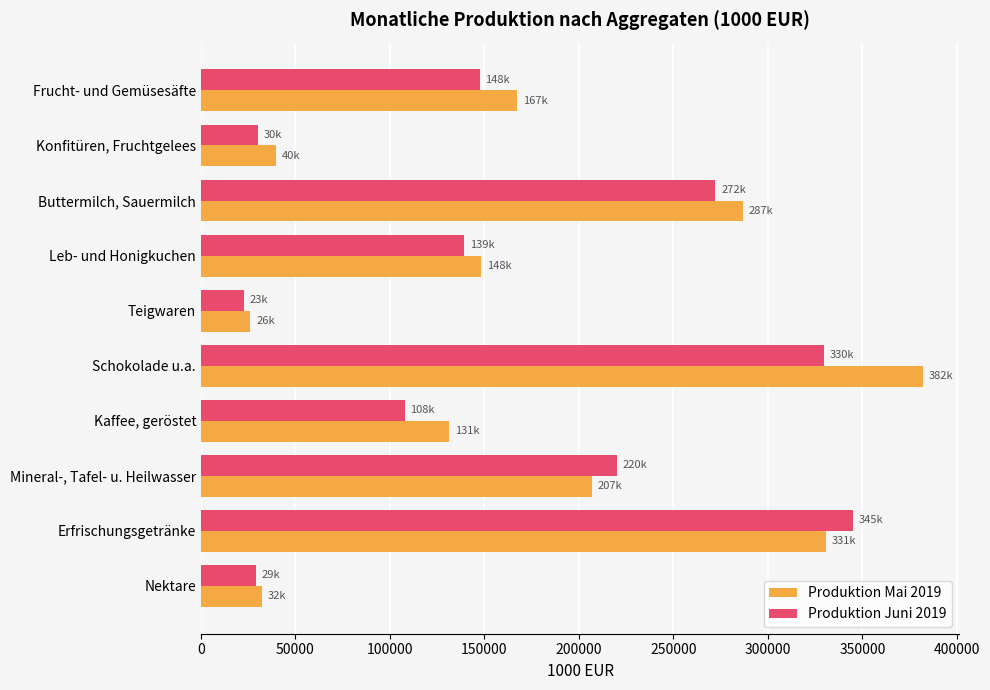

List the series in order of their peak value, lowest first.

Produktion Juni 2019, Produktion Mai 2019